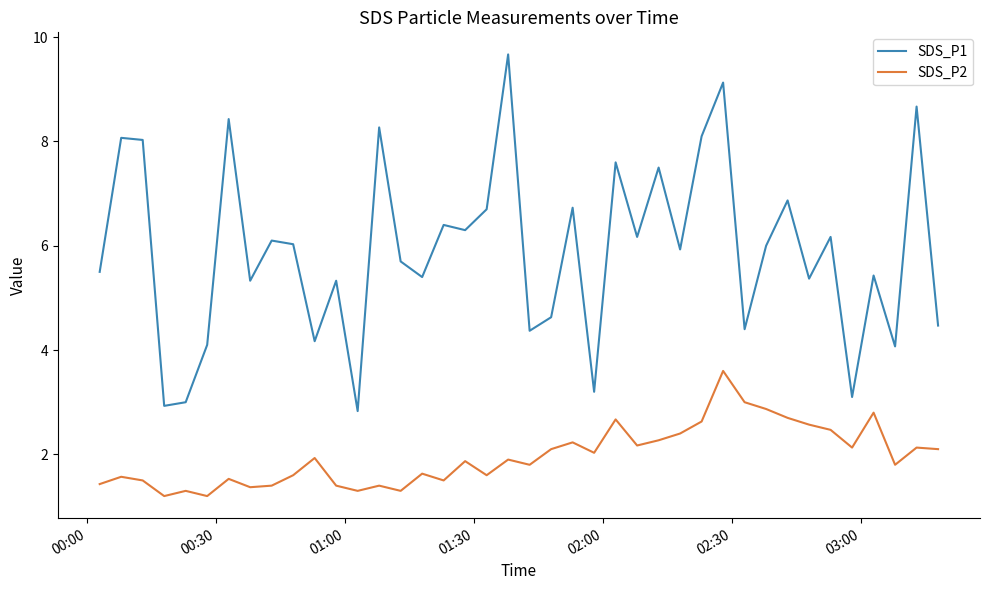

What is the maximum value shown in the chart?

9.7